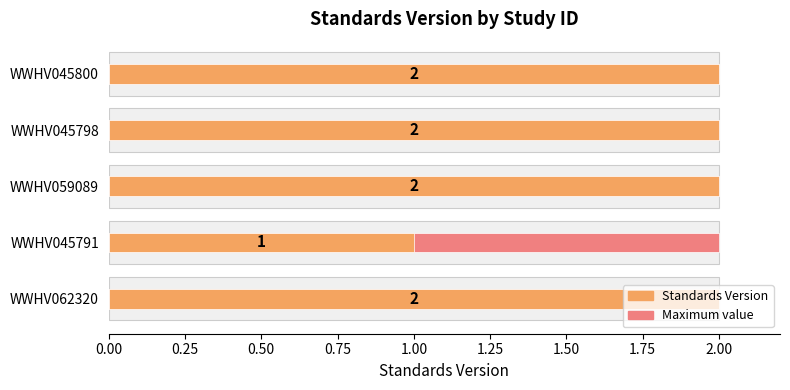

What is the difference between the maximum and minimum values in the Standards Version series?

1.0